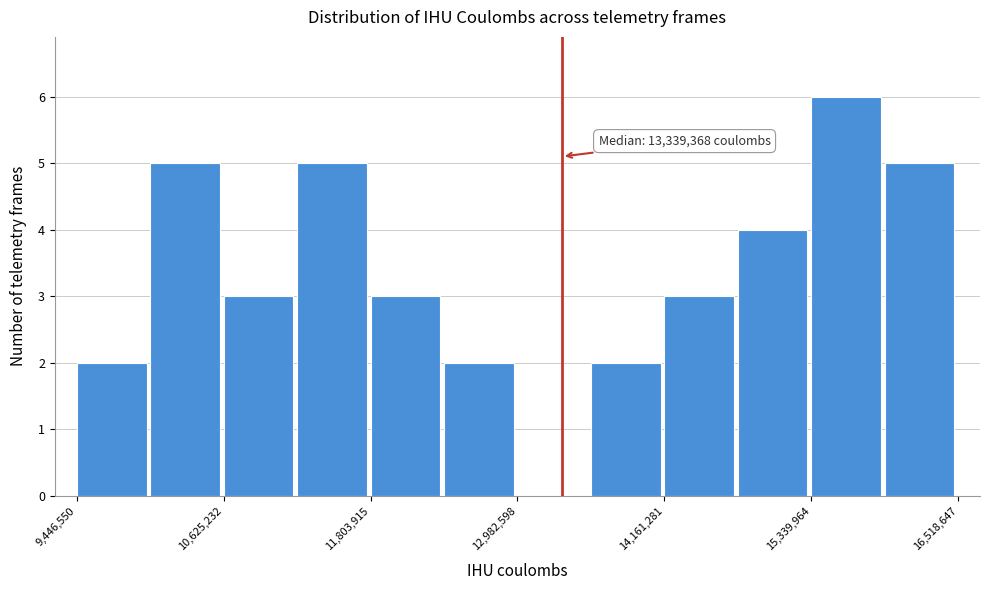

Around what value on the x-axis is the tallest bar? Give the approximate position of its centre, as read against the axis.

15600000